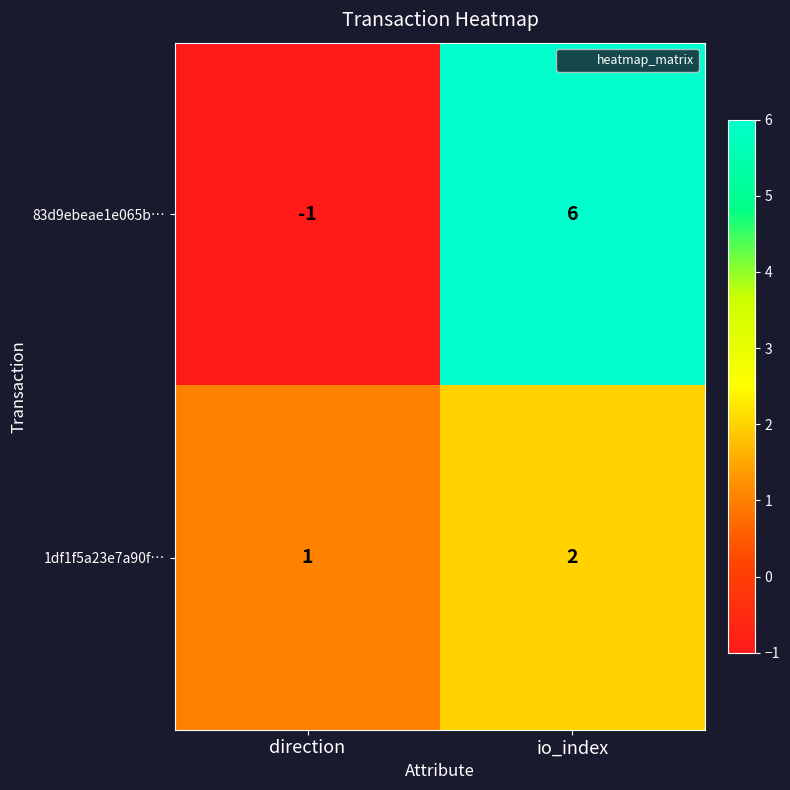

Where is 1df1f5a23e7a90f… nearest to the value 1?

direction